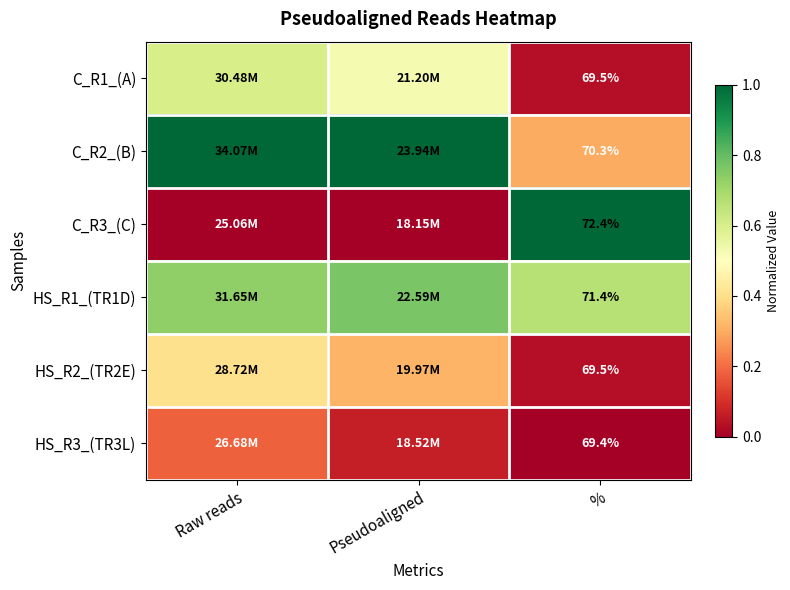

List the labels in order of HS_R2_(TR2E) value, smallest first.

%, Pseudoaligned, Raw reads